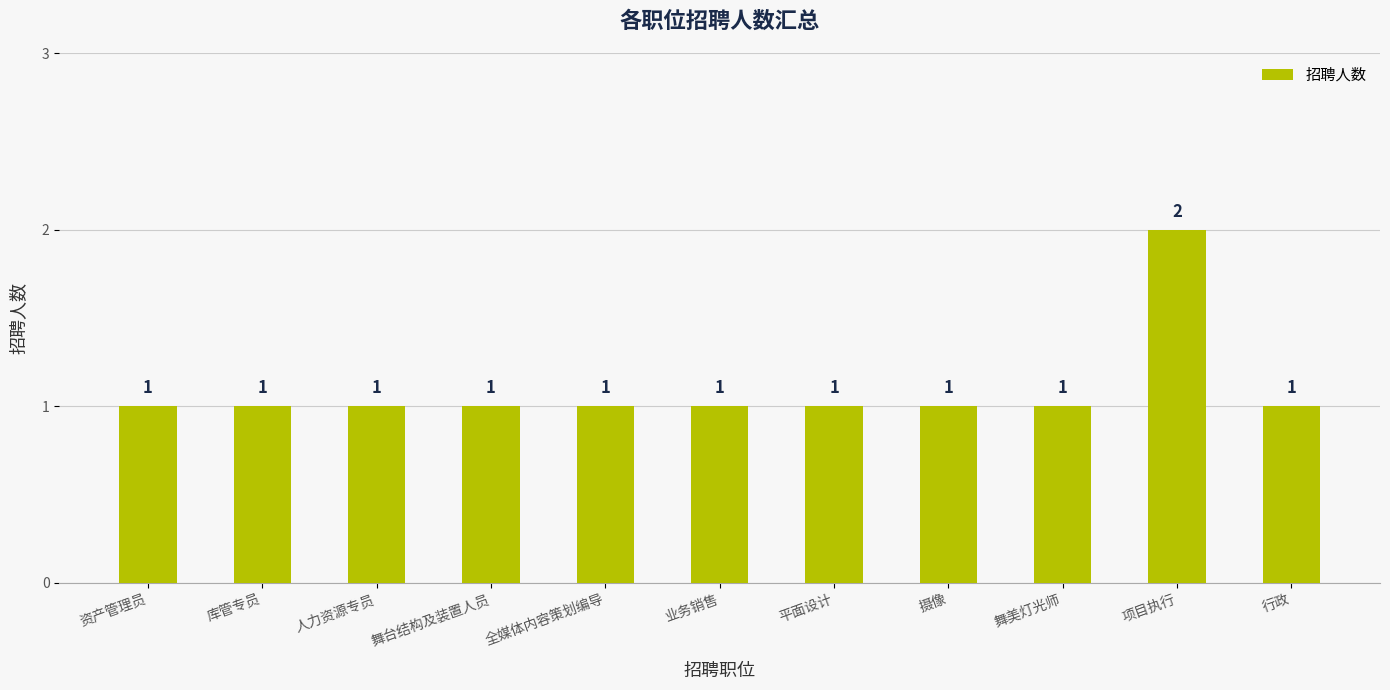

At which category does the chart reach its peak across all series?

项目执行